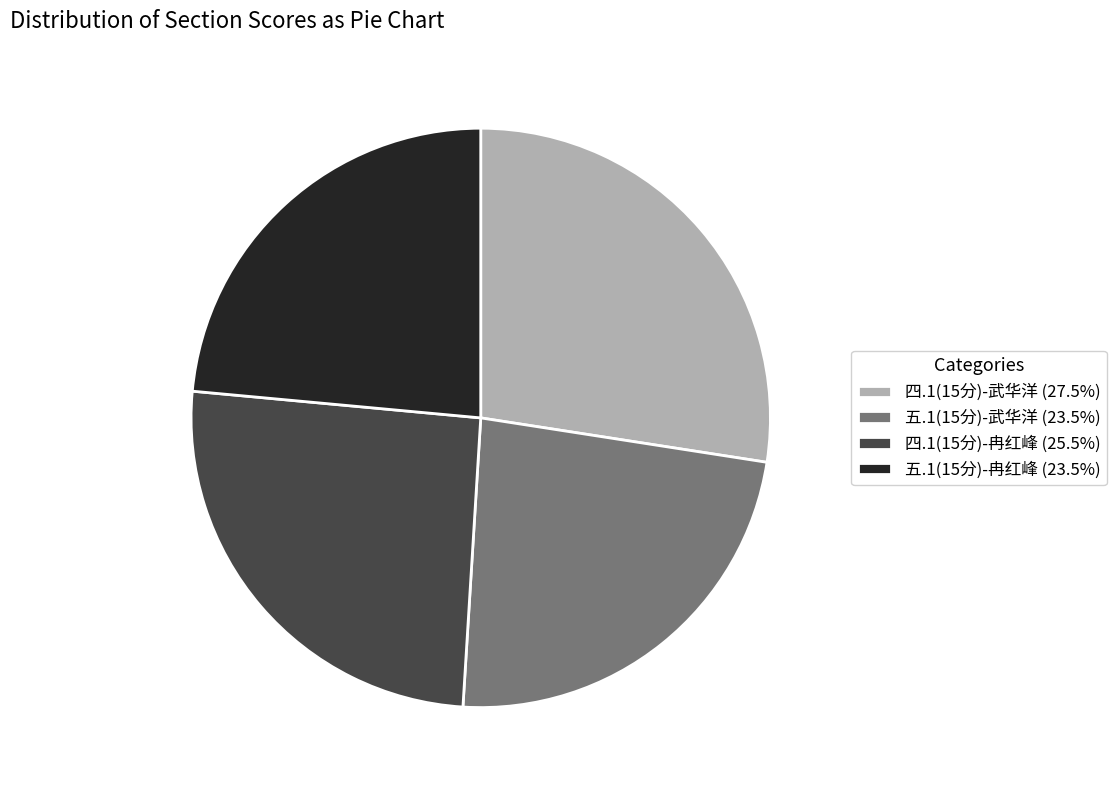

Do 四.1(15分)-武华洋 (27.5%) and 五.1(15分)-武华洋 (23.5%) together represent more than half of the pie?

Yes